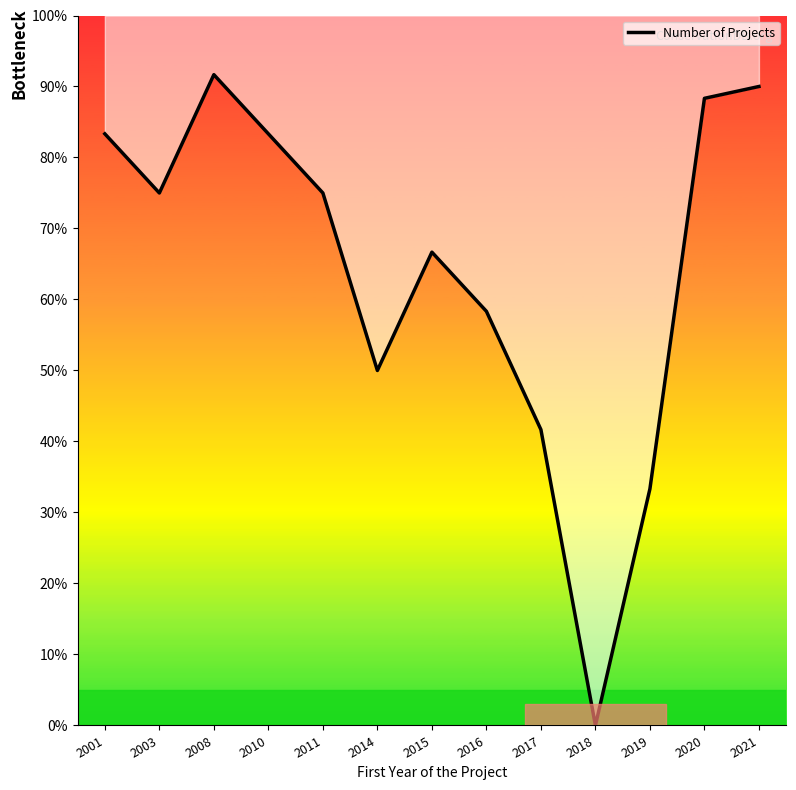

Reading left to right, transcribe all the data shown in this chart.

83.3	75.0	91.7	83.3	75.0	50.0	66.7	58.3	41.7	0.0	33.3	88.3	90.0